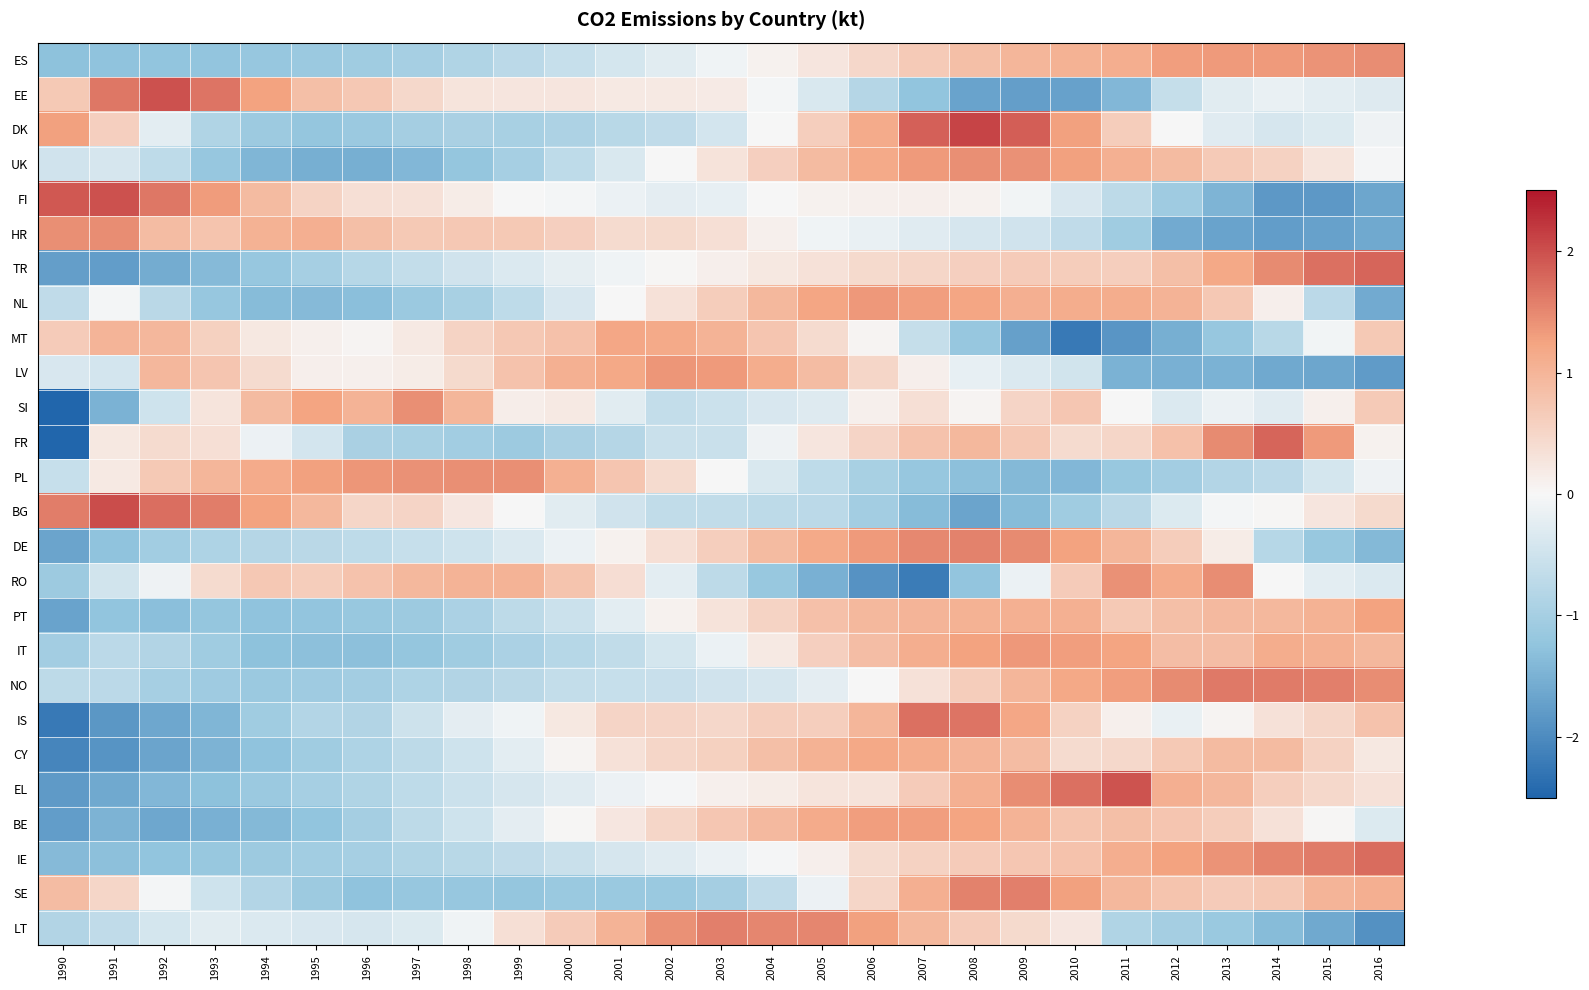

Reading right to left, list all the values displayed in this chart.

ES: 2016=1.5	2015=1.4	2014=1.3	2013=1.3	2012=1.3	2011=1.1	2010=1.0	2009=1.0	2008=0.8	2007=0.7	2006=0.5	2005=0.3	2004=0.1	2003=-0.1	2002=-0.3	2001=-0.4	2000=-0.6	1999=-0.7	1998=-0.9	1997=-1.0	1996=-1.1	1995=-1.1	1994=-1.2	1993=-1.2	1992=-1.2	1991=-1.3	1990=-1.3
EE: 2016=-0.3	2015=-0.2	2014=-0.2	2013=-0.3	2012=-0.6	2011=-1.4	2010=-1.7	2009=-1.7	2008=-1.7	2007=-1.2	2006=-0.8	2005=-0.4	2004=-0.1	2003=0.2	2002=0.2	2001=0.2	2000=0.3	1999=0.3	1998=0.3	1997=0.5	1996=0.7	1995=0.8	1994=1.3	1993=1.7	1992=2.0	1991=1.6	1990=0.7
DK: 2016=-0.1	2015=-0.3	2014=-0.4	2013=-0.3	2012=-0.0	2011=0.6	2010=1.3	2009=1.9	2008=2.1	2007=1.8	2006=1.1	2005=0.6	2004=0.0	2003=-0.4	2002=-0.7	2001=-0.8	2000=-0.9	1999=-1.0	1998=-0.9	1997=-1.0	1996=-1.1	1995=-1.2	1994=-1.1	1993=-0.9	1992=-0.3	1991=0.6	1990=1.3
UK: 2016=-0.0	2015=0.3	2014=0.6	2013=0.7	2012=0.9	2011=1.1	2010=1.3	2009=1.4	2008=1.4	2007=1.3	2006=1.2	2005=0.9	2004=0.6	2003=0.3	2002=-0.0	2001=-0.4	2000=-0.7	1999=-1.0	1998=-1.2	1997=-1.4	1996=-1.5	1995=-1.5	1994=-1.4	1993=-1.2	1992=-0.7	1991=-0.4	1990=-0.5
FI: 2016=-1.7	2015=-1.8	2014=-1.8	2013=-1.5	2012=-1.1	2011=-0.7	2010=-0.4	2009=-0.1	2008=0.1	2007=0.1	2006=0.1	2005=0.1	2004=0.0	2003=-0.2	2002=-0.2	2001=-0.1	2000=-0.0	1999=0.0	1998=0.2	1997=0.3	1996=0.4	1995=0.5	1994=0.9	1993=1.3	1992=1.6	1991=2.0	1990=1.9
HR: 2016=-1.6	2015=-1.7	2014=-1.8	2013=-1.7	2012=-1.6	2011=-1.1	2010=-0.7	2009=-0.5	2008=-0.4	2007=-0.3	2006=-0.2	2005=-0.1	2004=0.1	2003=0.4	2002=0.4	2001=0.4	2000=0.6	1999=0.7	1998=0.7	1997=0.7	1996=0.8	1995=1.1	1994=1.0	1993=0.8	1992=0.9	1991=1.5	1990=1.4
TR: 2016=1.8	2015=1.7	2014=1.5	2013=1.2	2012=0.8	2011=0.6	2010=0.6	2009=0.7	2008=0.6	2007=0.5	2006=0.4	2005=0.3	2004=0.2	2003=0.1	2002=0.0	2001=-0.1	2000=-0.2	1999=-0.3	1998=-0.5	1997=-0.6	1996=-0.8	1995=-1.0	1994=-1.2	1993=-1.4	1992=-1.6	1991=-1.8	1990=-1.7
NL: 2016=-1.6	2015=-0.7	2014=0.1	2013=0.7	2012=1.0	2011=1.1	2010=1.1	2009=1.1	2008=1.2	2007=1.3	2006=1.4	2005=1.2	2004=1.0	2003=0.6	2002=0.3	2001=-0.0	2000=-0.4	1999=-0.7	1998=-1.0	1997=-1.1	1996=-1.3	1995=-1.4	1994=-1.4	1993=-1.2	1992=-0.8	1991=-0.0	1990=-0.7
MT: 2016=0.7	2015=-0.1	2014=-0.8	2013=-1.2	2012=-1.5	2011=-1.9	2010=-2.2	2009=-1.7	2008=-1.2	2007=-0.6	2006=0.0	2005=0.4	2004=0.8	2003=1.0	2002=1.2	2001=1.2	2000=0.8	1999=0.7	1998=0.5	1997=0.2	1996=0.1	1995=0.1	1994=0.2	1993=0.6	1992=1.0	1991=1.0	1990=0.7
LV: 2016=-1.8	2015=-1.6	2014=-1.6	2013=-1.5	2012=-1.5	2011=-1.5	2010=-0.5	2009=-0.3	2008=-0.2	2007=0.1	2006=0.5	2005=0.9	2004=1.1	2003=1.3	2002=1.4	2001=1.2	2000=1.1	1999=0.8	1998=0.4	1997=0.2	1996=0.1	1995=0.1	1994=0.4	1993=0.8	1992=1.0	1991=-0.4	1990=-0.4
SI: 2016=0.7	2015=0.1	2014=-0.3	2013=-0.2	2012=-0.3	2011=0.0	2010=0.7	2009=0.5	2008=0.0	2007=0.4	2006=0.1	2005=-0.3	2004=-0.4	2003=-0.5	2002=-0.6	2001=-0.3	2000=0.2	1999=0.2	1998=1.0	1997=1.4	1996=1.0	1995=1.2	1994=0.9	1993=0.3	1992=-0.5	1991=-1.5	1990=-3.9
FR: 2016=0.1	2015=1.3	2014=1.8	2013=1.5	2012=0.8	2011=0.5	2010=0.4	2009=0.7	2008=0.9	2007=0.8	2006=0.5	2005=0.3	2004=-0.1	2003=-0.6	2002=-0.6	2001=-0.8	2000=-0.9	1999=-1.1	1998=-1.0	1997=-1.0	1996=-1.0	1995=-0.4	1994=-0.1	1993=0.4	1992=0.4	1991=0.2	1990=-3.1
PL: 2016=-0.1	2015=-0.4	2014=-0.7	2013=-0.8	2012=-1.0	2011=-1.2	2010=-1.4	2009=-1.4	2008=-1.3	2007=-1.2	2006=-1.0	2005=-0.7	2004=-0.4	2003=0.0	2002=0.4	2001=0.7	2000=1.1	1999=1.4	1998=1.4	1997=1.4	1996=1.4	1995=1.3	1994=1.1	1993=1.0	1992=0.7	1991=0.2	1990=-0.6
BG: 2016=0.4	2015=0.3	2014=0.0	2013=-0.0	2012=-0.3	2011=-0.7	2010=-1.1	2009=-1.4	2008=-1.7	2007=-1.4	2006=-1.0	2005=-0.7	2004=-0.7	2003=-0.7	2002=-0.7	2001=-0.5	2000=-0.3	1999=-0.0	1998=0.2	1997=0.5	1996=0.5	1995=0.9	1994=1.3	1993=1.6	1992=1.7	1991=2.0	1990=1.6
DE: 2016=-1.4	2015=-1.2	2014=-0.8	2013=0.2	2012=0.6	2011=1.0	2010=1.3	2009=1.5	2008=1.6	2007=1.5	2006=1.3	2005=1.2	2004=0.9	2003=0.6	2002=0.4	2001=0.1	2000=-0.2	1999=-0.4	1998=-0.5	1997=-0.6	1996=-0.7	1995=-0.8	1994=-0.8	1993=-0.9	1992=-1.0	1991=-1.3	1990=-1.7
RO: 2016=-0.3	2015=-0.2	2014=-0.0	2013=1.4	2012=1.1	2011=1.4	2010=0.7	2009=-0.2	2008=-1.2	2007=-2.2	2006=-1.9	2005=-1.5	2004=-1.2	2003=-0.7	2002=-0.3	2001=0.4	2000=0.8	1999=1.0	1998=1.0	1997=0.9	1996=0.8	1995=0.6	1994=0.7	1993=0.4	1992=-0.1	1991=-0.5	1990=-1.1
PT: 2016=1.3	2015=1.1	2014=0.9	2013=0.9	2012=0.9	2011=0.7	2010=1.1	2009=1.1	2008=1.1	2007=1.0	2006=0.9	2005=0.8	2004=0.5	2003=0.3	2002=0.1	2001=-0.2	2000=-0.5	1999=-0.7	1998=-0.9	1997=-1.1	1996=-1.2	1995=-1.2	1994=-1.3	1993=-1.2	1992=-1.3	1991=-1.2	1990=-1.7
IT: 2016=0.9	2015=1.1	2014=1.1	2013=0.9	2012=0.9	2011=1.2	2010=1.3	2009=1.4	2008=1.3	2007=1.1	2006=0.9	2005=0.6	2004=0.2	2003=-0.2	2002=-0.4	2001=-0.7	2000=-0.8	1999=-0.9	1998=-1.1	1997=-1.2	1996=-1.3	1995=-1.3	1994=-1.3	1993=-1.1	1992=-0.9	1991=-0.7	1990=-1.0
NO: 2016=1.5	2015=1.6	2014=1.6	2013=1.6	2012=1.5	2011=1.3	2010=1.2	2009=1.0	2008=0.6	2007=0.3	2006=0.0	2005=-0.2	2004=-0.4	2003=-0.5	2002=-0.6	2001=-0.6	2000=-0.6	1999=-0.8	1998=-0.8	1997=-0.9	1996=-1.0	1995=-1.1	1994=-1.1	1993=-1.1	1992=-1.0	1991=-0.7	1990=-0.7
IS: 2016=0.8	2015=0.5	2014=0.3	2013=0.0	2012=-0.2	2011=0.1	2010=0.6	2009=1.2	2008=1.7	2007=1.7	2006=1.0	2005=0.6	2004=0.6	2003=0.5	2002=0.5	2001=0.5	2000=0.2	1999=-0.1	1998=-0.2	1997=-0.5	1996=-0.8	1995=-0.8	1994=-1.1	1993=-1.4	1992=-1.6	1991=-1.8	1990=-2.2
CY: 2016=0.2	2015=0.6	2014=0.9	2013=0.9	2012=0.7	2011=0.5	2010=0.4	2009=0.9	2008=1.0	2007=1.1	2006=1.2	2005=1.0	2004=0.8	2003=0.6	2002=0.5	2001=0.3	2000=0.1	1999=-0.2	1998=-0.5	1997=-0.7	1996=-0.9	1995=-1.1	1994=-1.3	1993=-1.5	1992=-1.7	1991=-1.9	1990=-2.1
EL: 2016=0.3	2015=0.5	2014=0.6	2013=1.0	2012=1.1	2011=2.0	2010=1.7	2009=1.4	2008=1.1	2007=0.7	2006=0.3	2005=0.3	2004=0.2	2003=0.1	2002=-0.0	2001=-0.1	2000=-0.3	1999=-0.4	1998=-0.5	1997=-0.7	1996=-0.9	1995=-1.0	1994=-1.1	1993=-1.3	1992=-1.4	1991=-1.6	1990=-1.8
BE: 2016=-0.3	2015=0.0	2014=0.3	2013=0.6	2012=0.8	2011=0.8	2010=0.8	2009=1.0	2008=1.2	2007=1.3	2006=1.3	2005=1.1	2004=0.9	2003=0.7	2002=0.5	2001=0.2	2000=0.0	1999=-0.2	1998=-0.5	1997=-0.7	1996=-1.0	1995=-1.2	1994=-1.4	1993=-1.5	1992=-1.6	1991=-1.5	1990=-1.8
IE: 2016=1.8	2015=1.6	2014=1.5	2013=1.4	2012=1.3	2011=1.1	2010=0.8	2009=0.7	2008=0.7	2007=0.6	2006=0.4	2005=0.1	2004=-0.0	2003=-0.2	2002=-0.3	2001=-0.4	2000=-0.6	1999=-0.7	1998=-0.8	1997=-0.9	1996=-1.0	1995=-1.0	1994=-1.1	1993=-1.2	1992=-1.2	1991=-1.3	1990=-1.4
SE: 2016=1.1	2015=1.0	2014=0.7	2013=0.6	2012=0.8	2011=0.9	2010=1.3	2009=1.6	2008=1.5	2007=1.1	2006=0.5	2005=-0.1	2004=-0.7	2003=-1.0	2002=-1.1	2001=-1.1	2000=-1.1	1999=-1.2	1998=-1.2	1997=-1.2	1996=-1.3	1995=-1.1	1994=-0.8	1993=-0.5	1992=-0.0	1991=0.5	1990=0.9
LT: 2016=-1.9	2015=-1.6	2014=-1.4	2013=-1.1	2012=-1.0	2011=-0.9	2010=0.2	2009=0.4	2008=0.6	2007=1.0	2006=1.3	2005=1.5	2004=1.5	2003=1.6	2002=1.4	2001=1.0	2000=0.7	1999=0.4	1998=-0.1	1997=-0.3	1996=-0.4	1995=-0.4	1994=-0.3	1993=-0.3	1992=-0.4	1991=-0.7	1990=-0.8